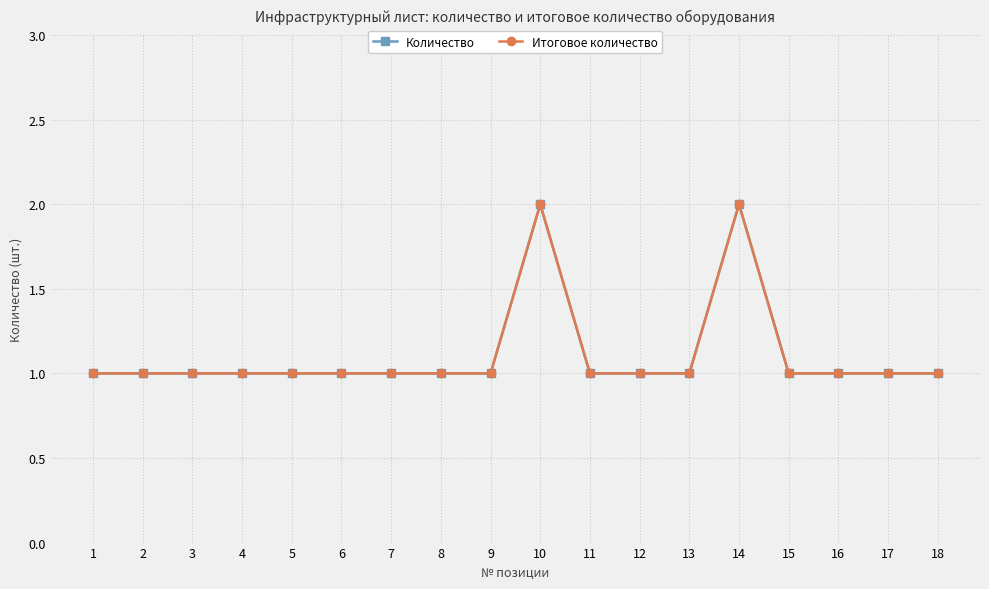

Which series changed the most between 6 and 9?

Количество